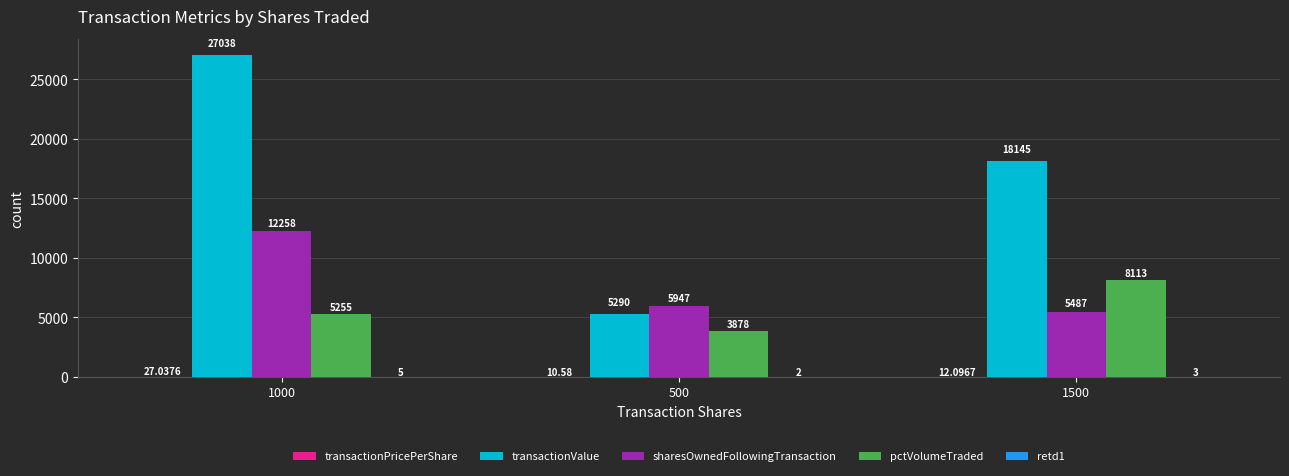

What is the sum of the sharesOwnedFollowingTransaction values at 1500 and 1000?

17745.0